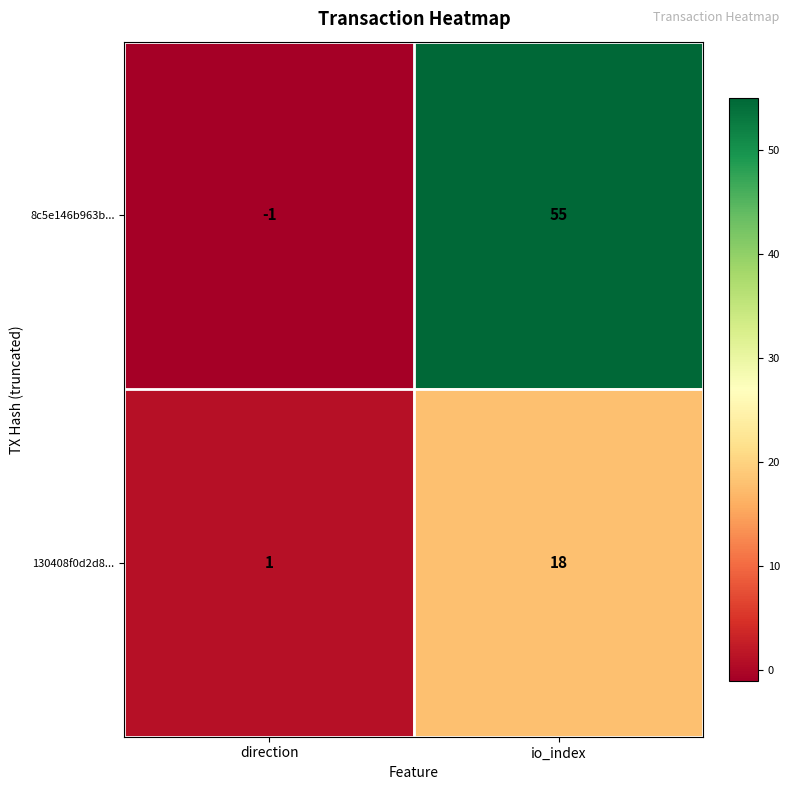

Which label corresponds to the largest value in the chart?

io_index